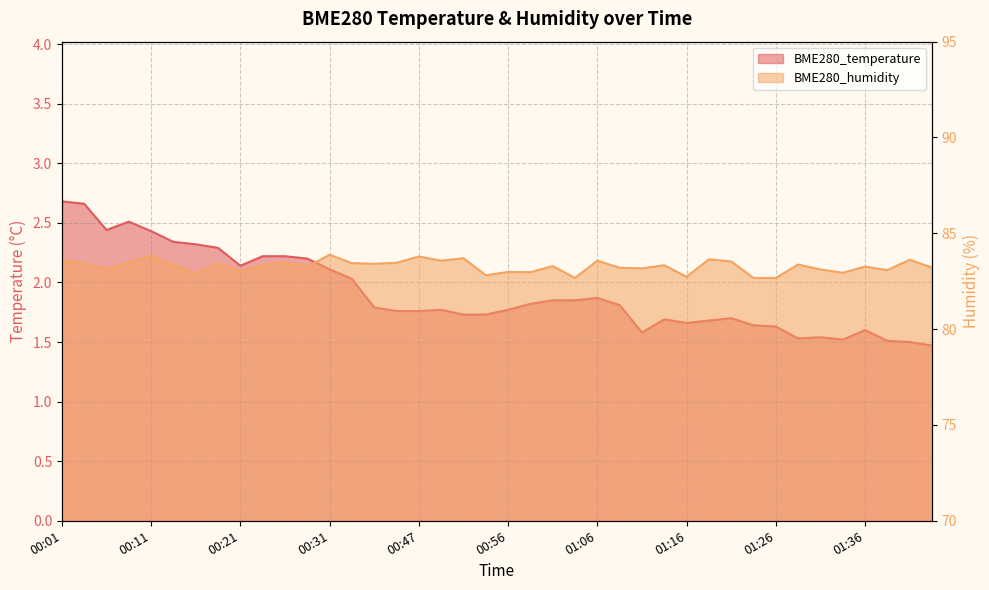

How many values in the BME280_humidity series are below 83?

9